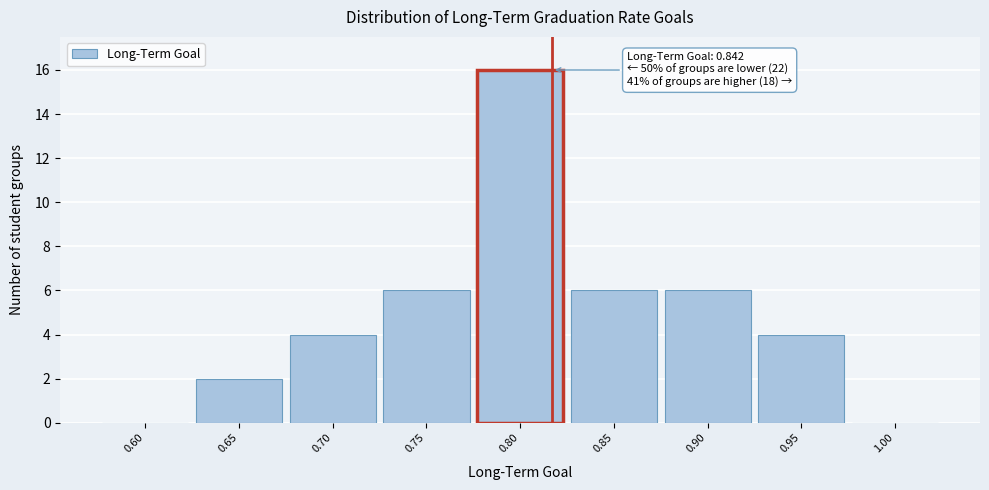

Reading left to right, what are all the values shown in this chart?

0.60=0	0.65=2	0.70=4	0.75=6	0.80=16	0.85=6	0.90=6	0.95=4	1.00=0